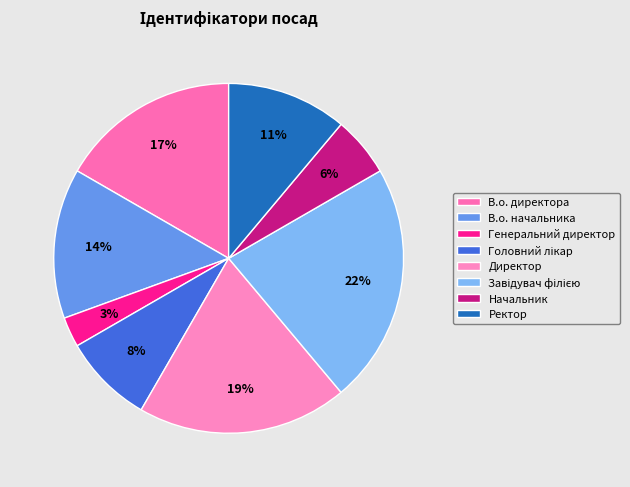

Which category has the biggest portion of the pie?

Завідувач філією